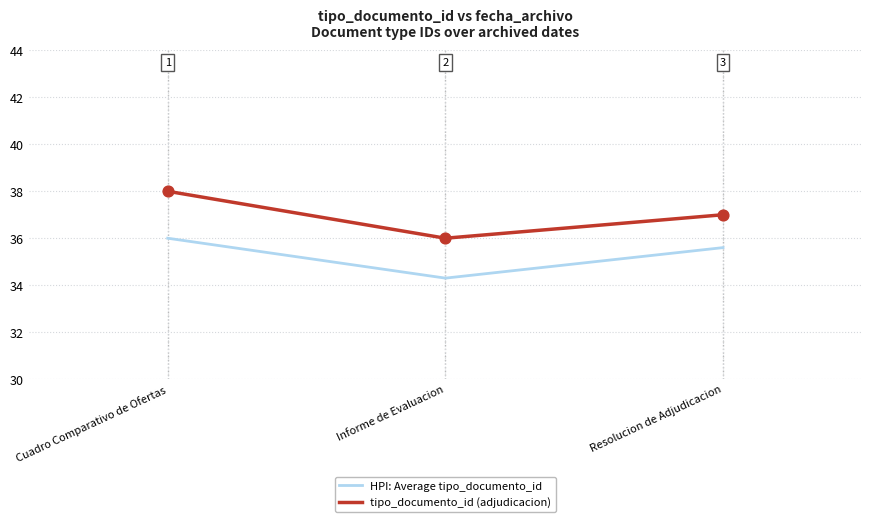

What is the total value across all series at Cuadro Comparativo de Ofertas?

74.0